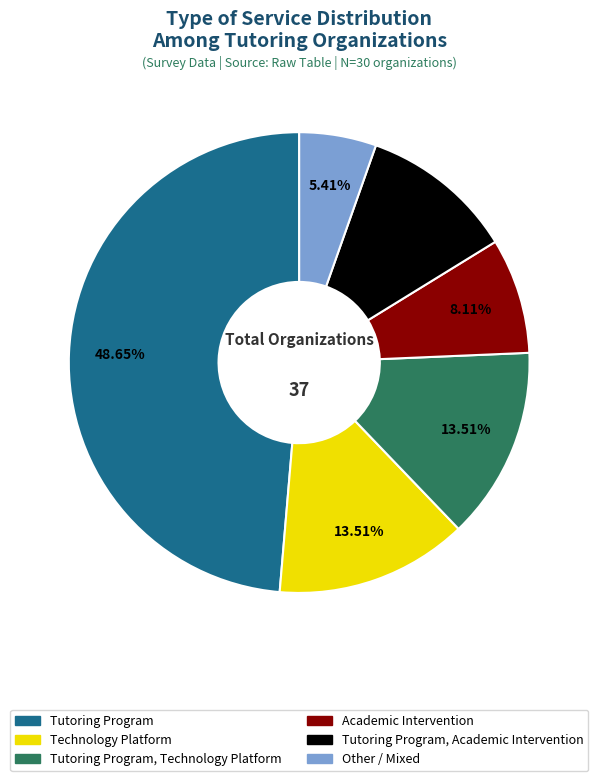

Count the number of slices in the pie.

6